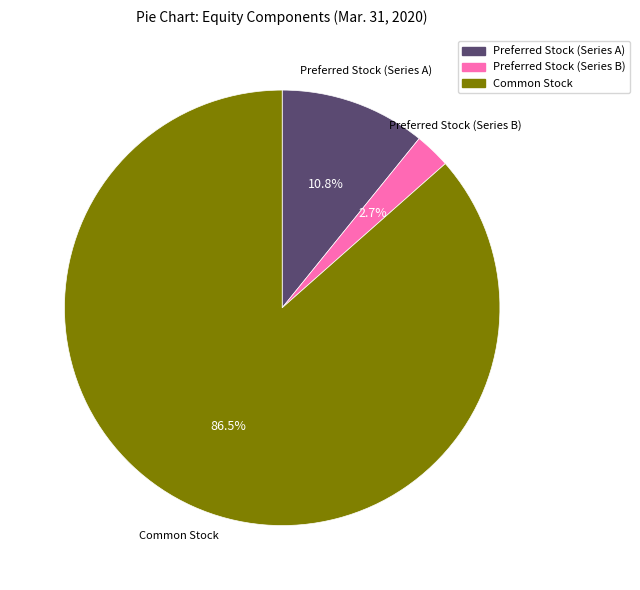

True or false: Preferred Stock (Series A) accounts for 24% of the total.

False